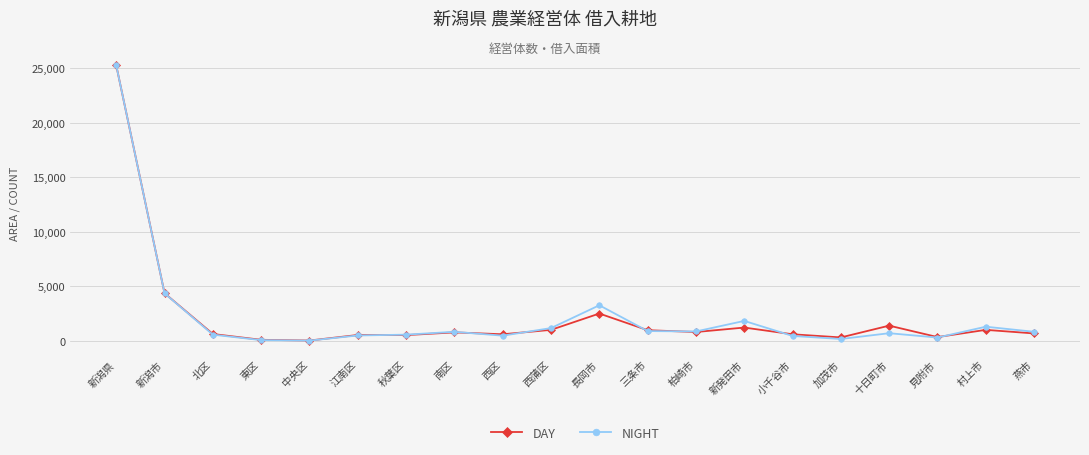

Is this an area chart (filled region under the line)?

No